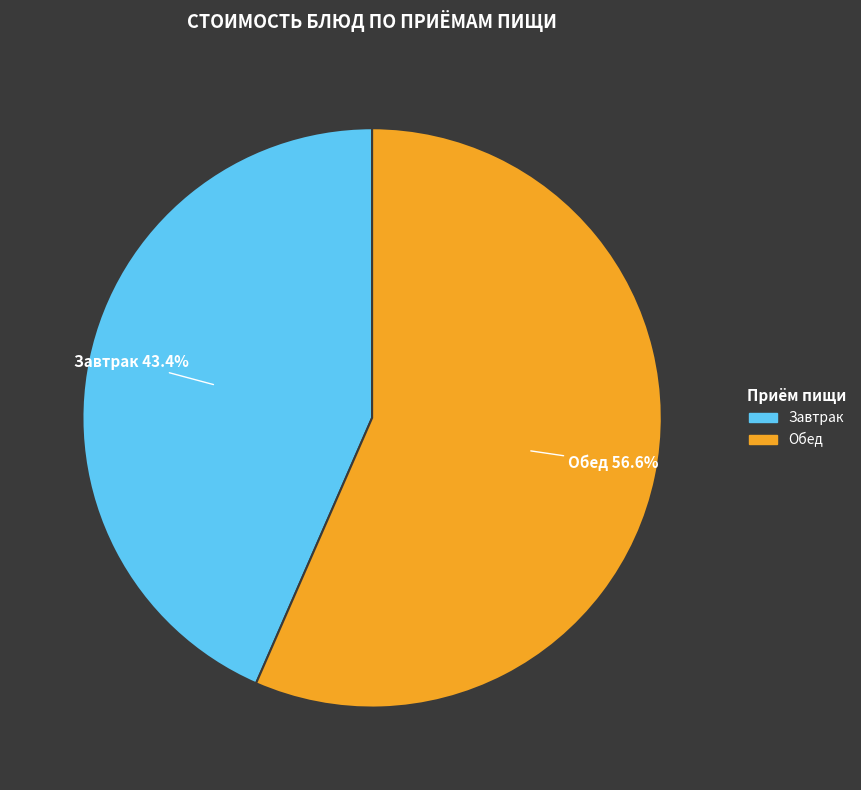

Does any single category account for the majority?

Yes